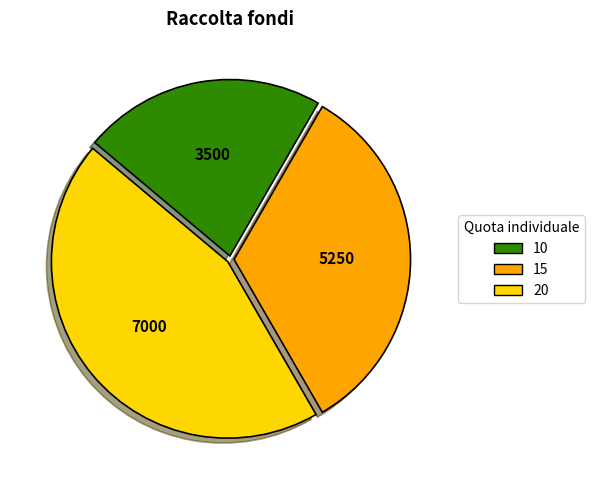

Between 15 and 20, which is larger?

20